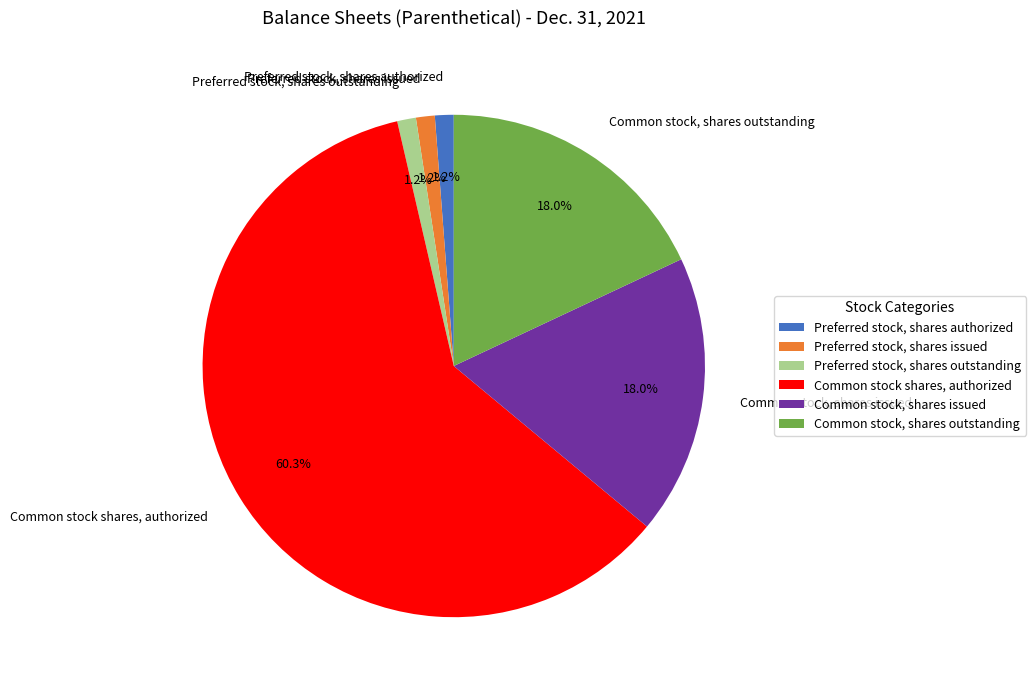

Which has a higher value, Preferred stock, shares authorized or Common stock, shares issued?

Common stock, shares issued